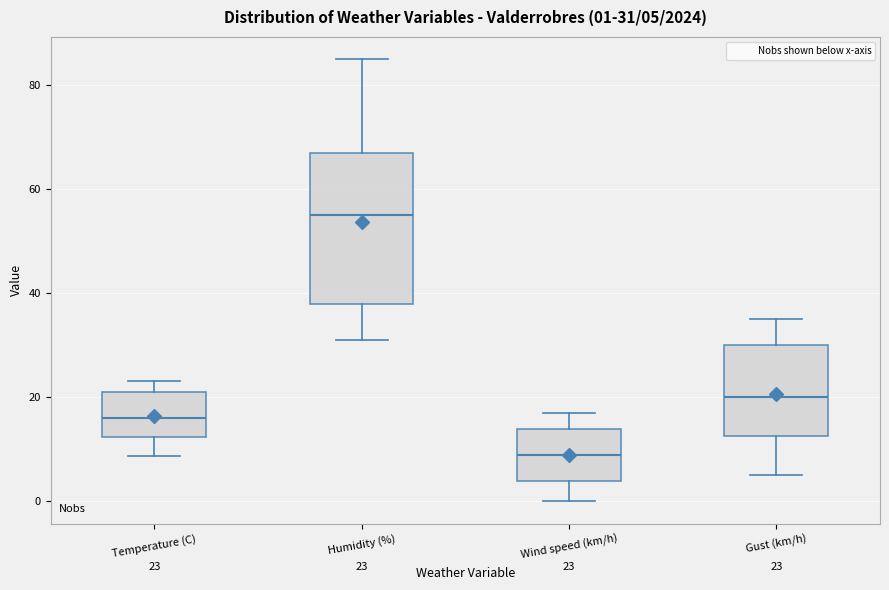

Which box's median line is the lowest?

Wind speed (km/h)